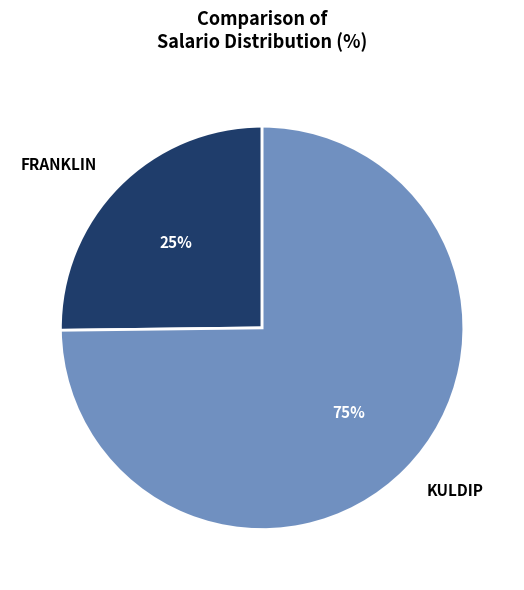

What percentage is the KULDIP slice, to the nearest percent?

75%